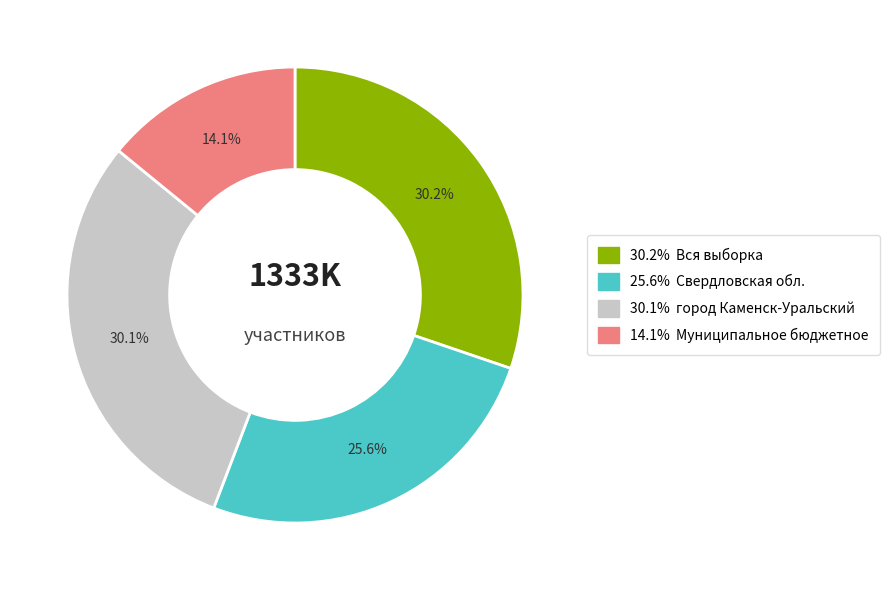

Does any single category account for the majority?

No